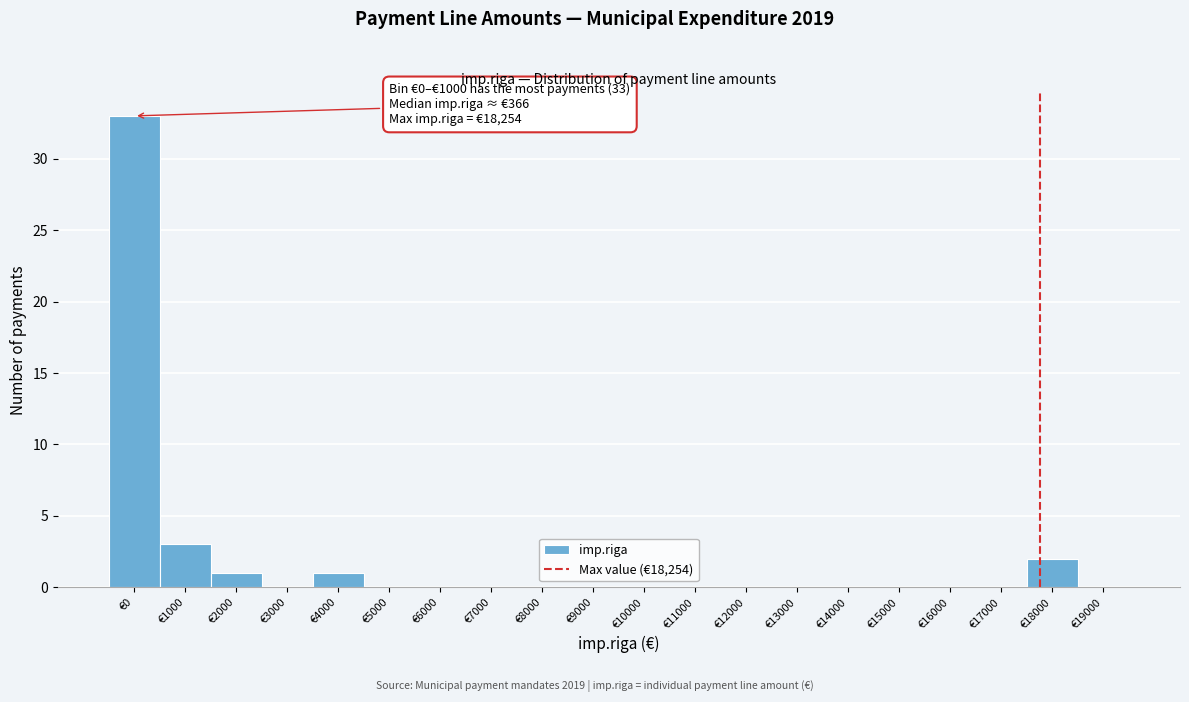

Reading left to right, what are all the values shown in this chart?

€0=33	€1000=3	€2000=1	€3000=0	€4000=1	€5000=0	€6000=0	€7000=0	€8000=0	€9000=0	€10000=0	€11000=0	€12000=0	€13000=0	€14000=0	€15000=0	€16000=0	€17000=0	€18000=2	€19000=0